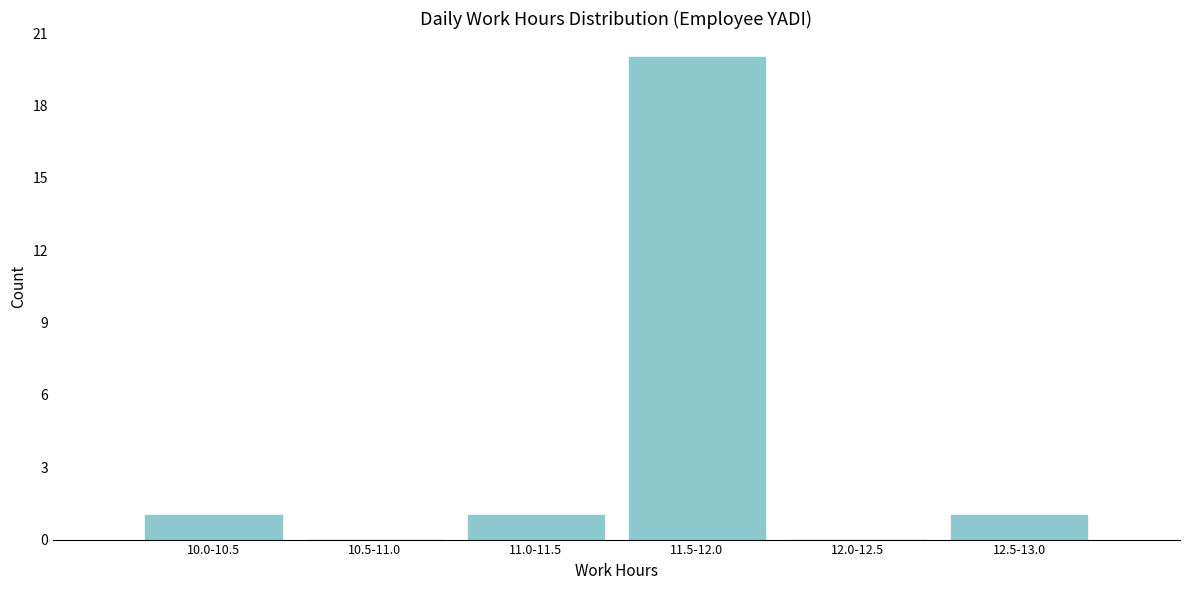

Reading right to left, extract all data points from this chart.

12.5-13.0=1	12.0-12.5=0	11.5-12.0=20	11.0-11.5=1	10.5-11.0=0	10.0-10.5=1